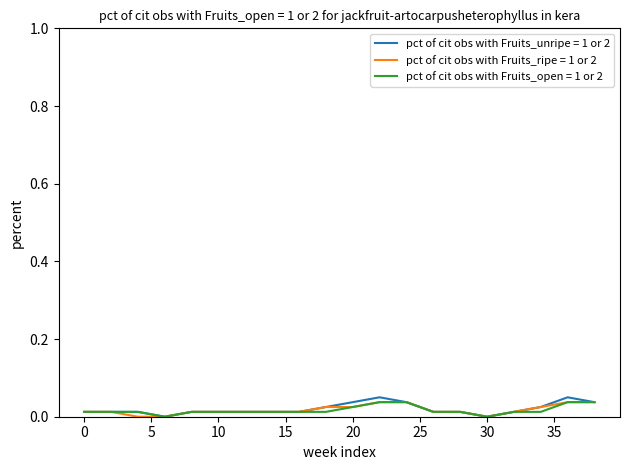

List the series in order of their peak value, lowest first.

pct of cit obs with Fruits_ripe = 1 or 2, pct of cit obs with Fruits_open = 1 or 2, pct of cit obs with Fruits_unripe = 1 or 2